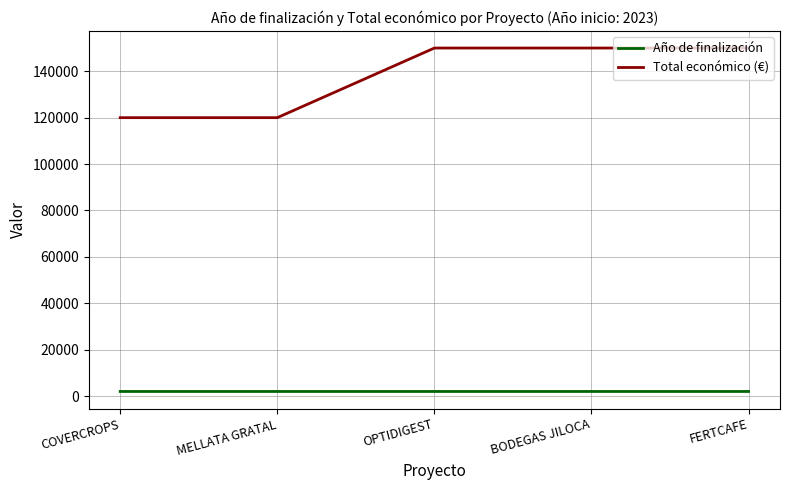

True or false: Total económico (€) and Año de finalización intersect in this chart.

False